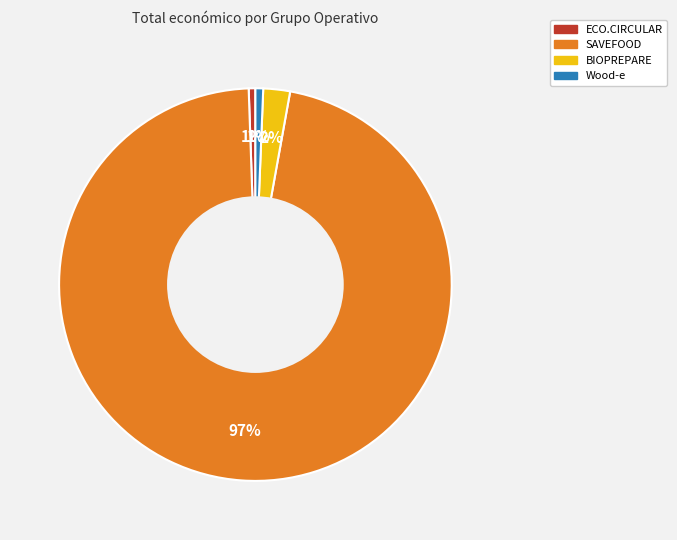

Do SAVEFOOD and ECO.CIRCULAR together represent more than half of the pie?

Yes